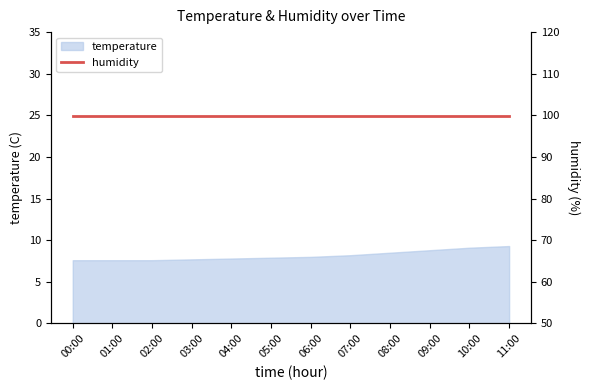

What is the label of the 8th point from the right?

04:00